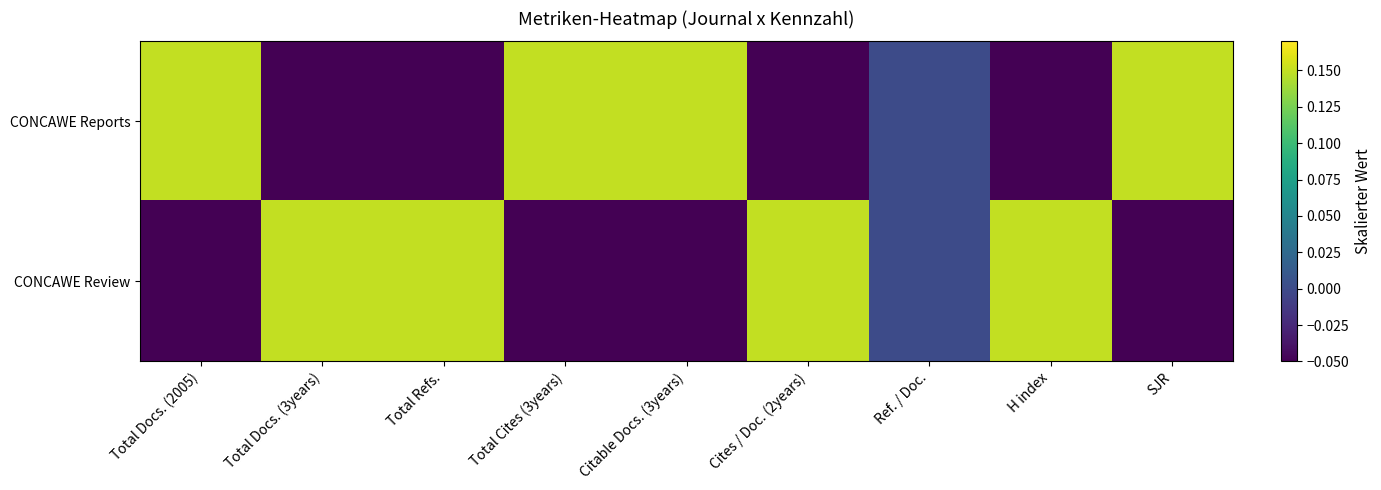

Rank the series at Cites / Doc. (2years) from lowest to highest value.

CONCAWE Reports, CONCAWE Review